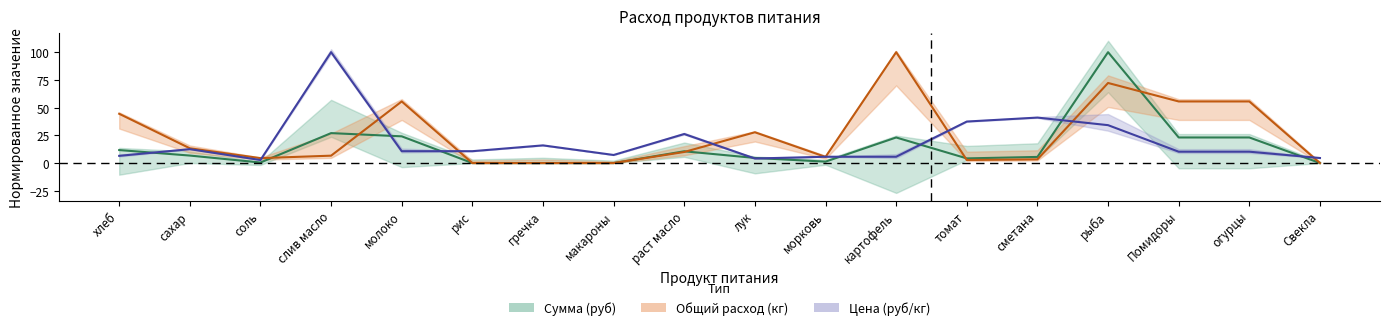

Is it true that Сумма equals 39.5 at картофель?

False